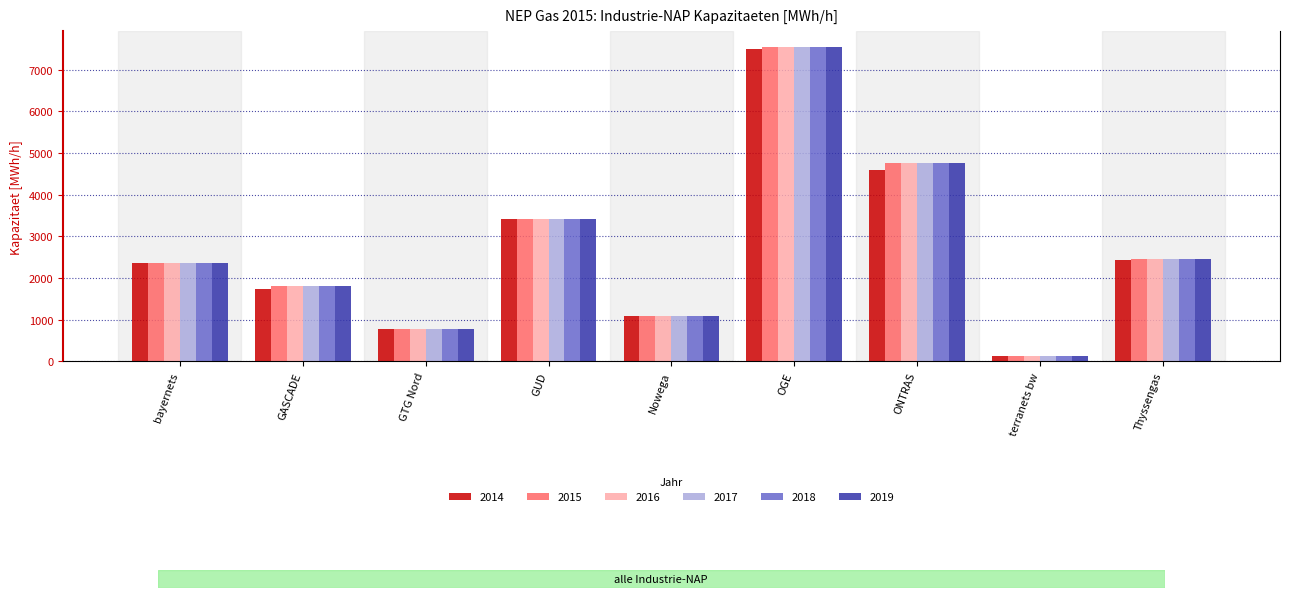

Is it true that 2014 equals 2345.7 at bayernets?

True